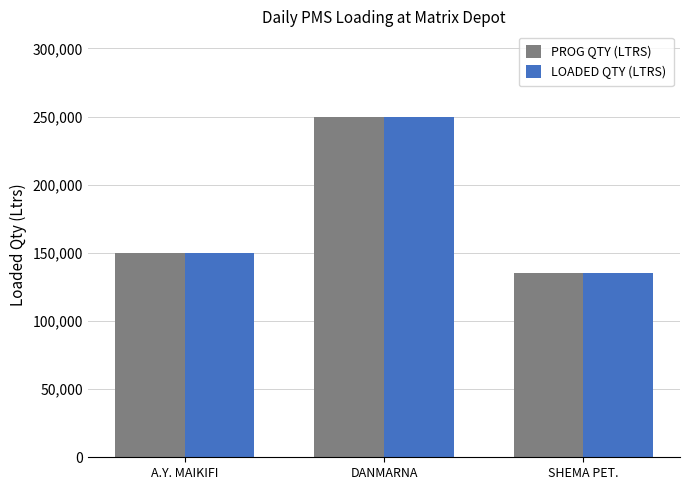

What is the average value of the LOADED QTY (LTRS) series?

178333